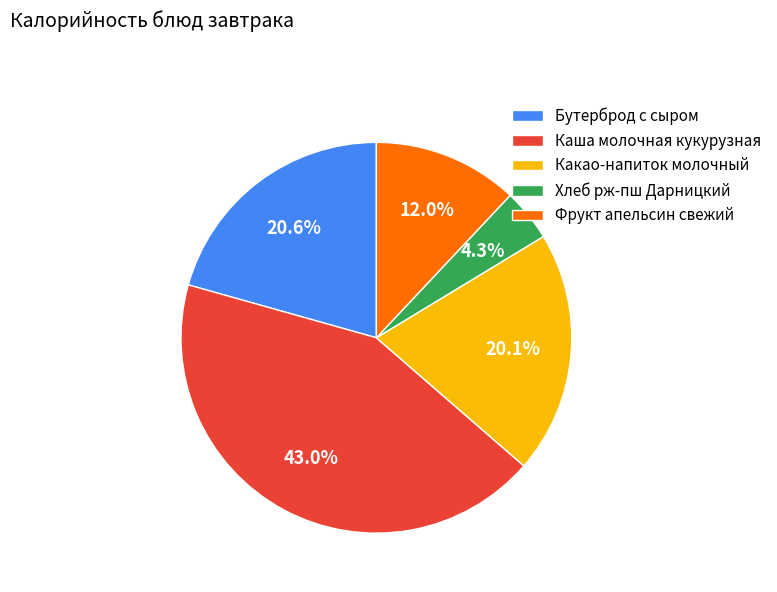

The Какао-напиток молочный slice represents 5% of the pie. True or false?

False